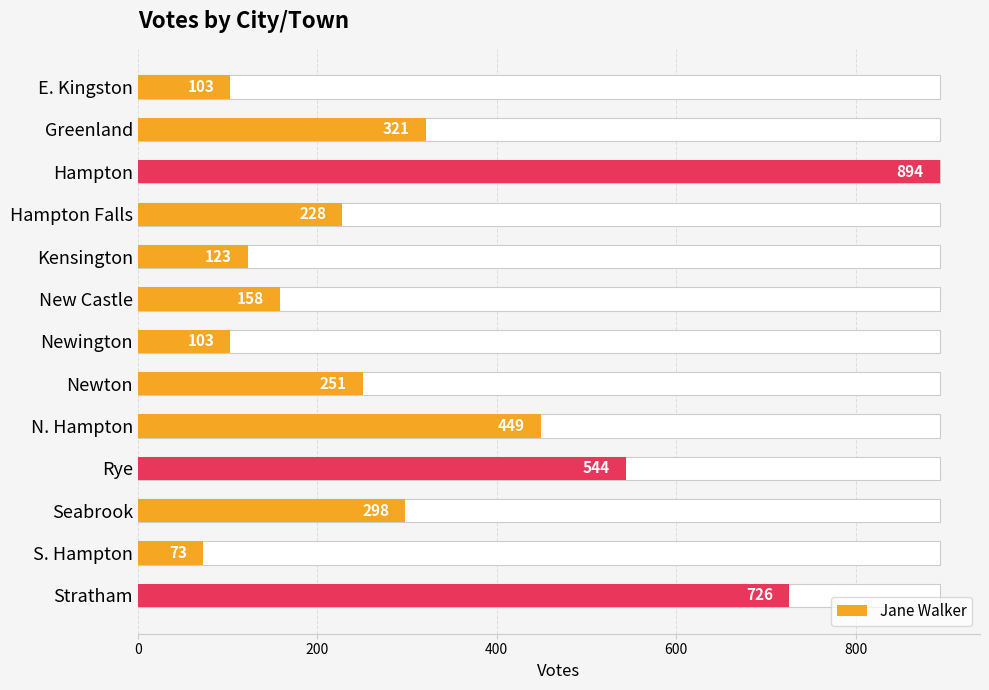

True or false: the data shows 203 at Kensington.

False